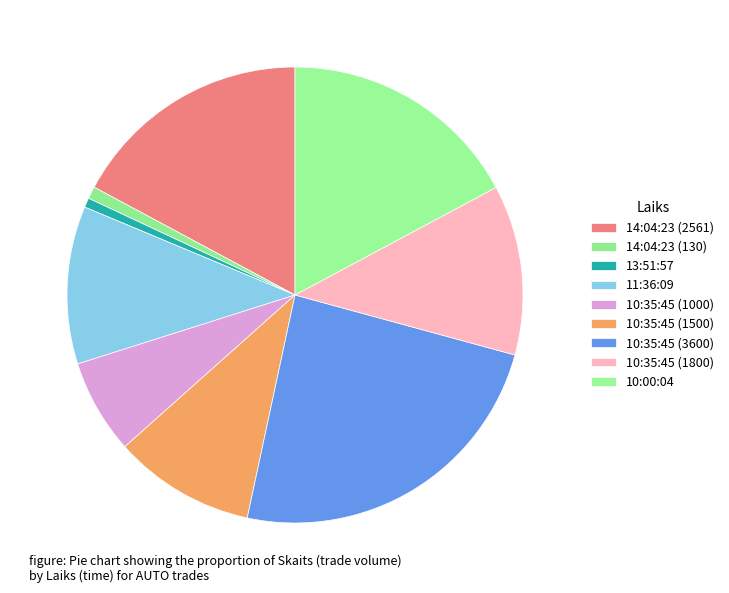

True or false: 10:00:04 accounts for 9% of the total.

False